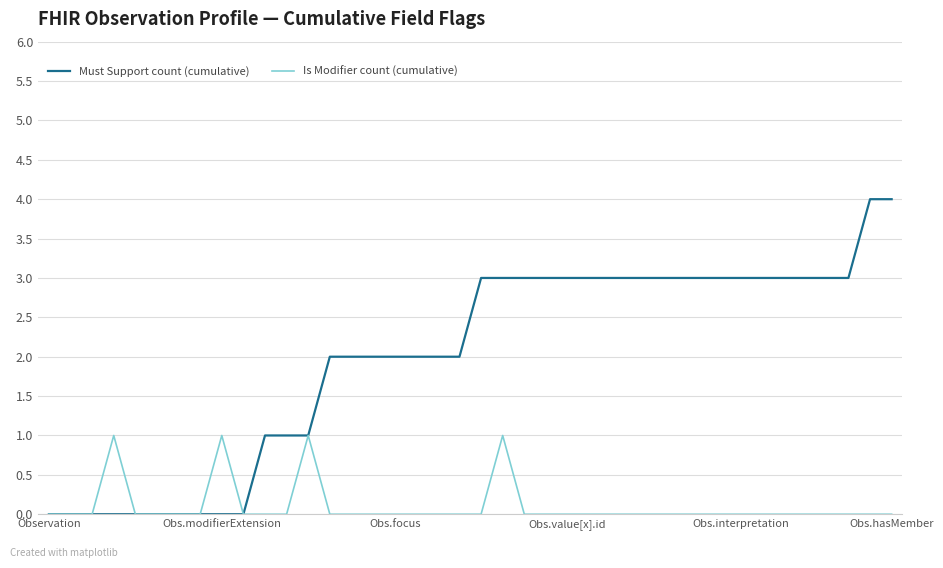

Which series has the largest range (max minus min)?

Must Support count (cumulative)